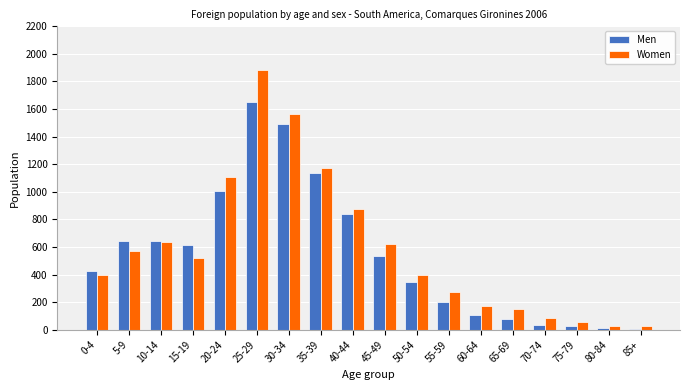

Is the value of Women at 30-34 greater than the value of Men at 65-69?

Yes